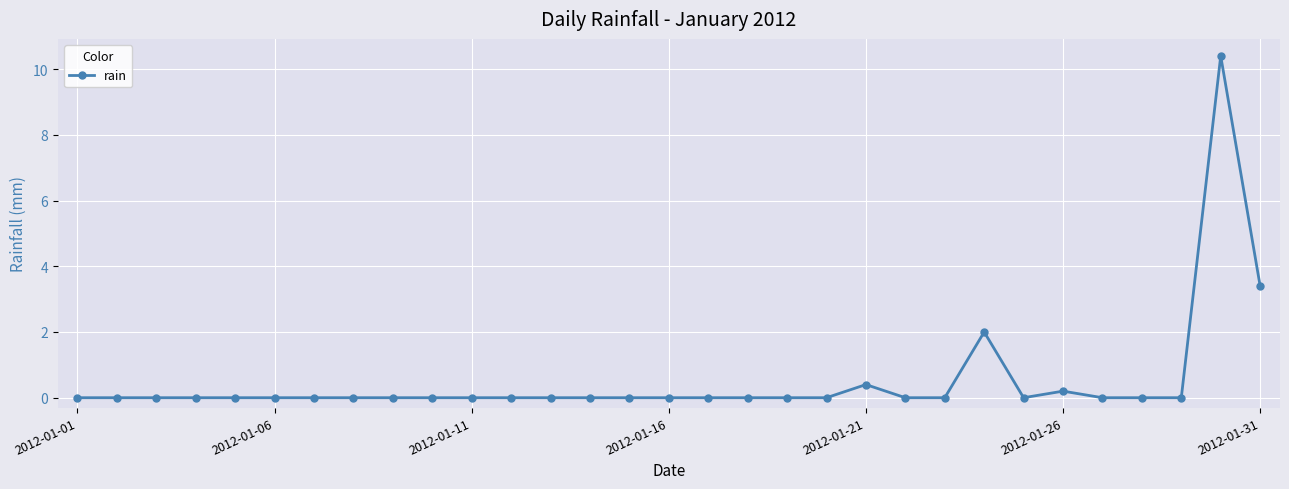

How many series are shown in this chart?

1